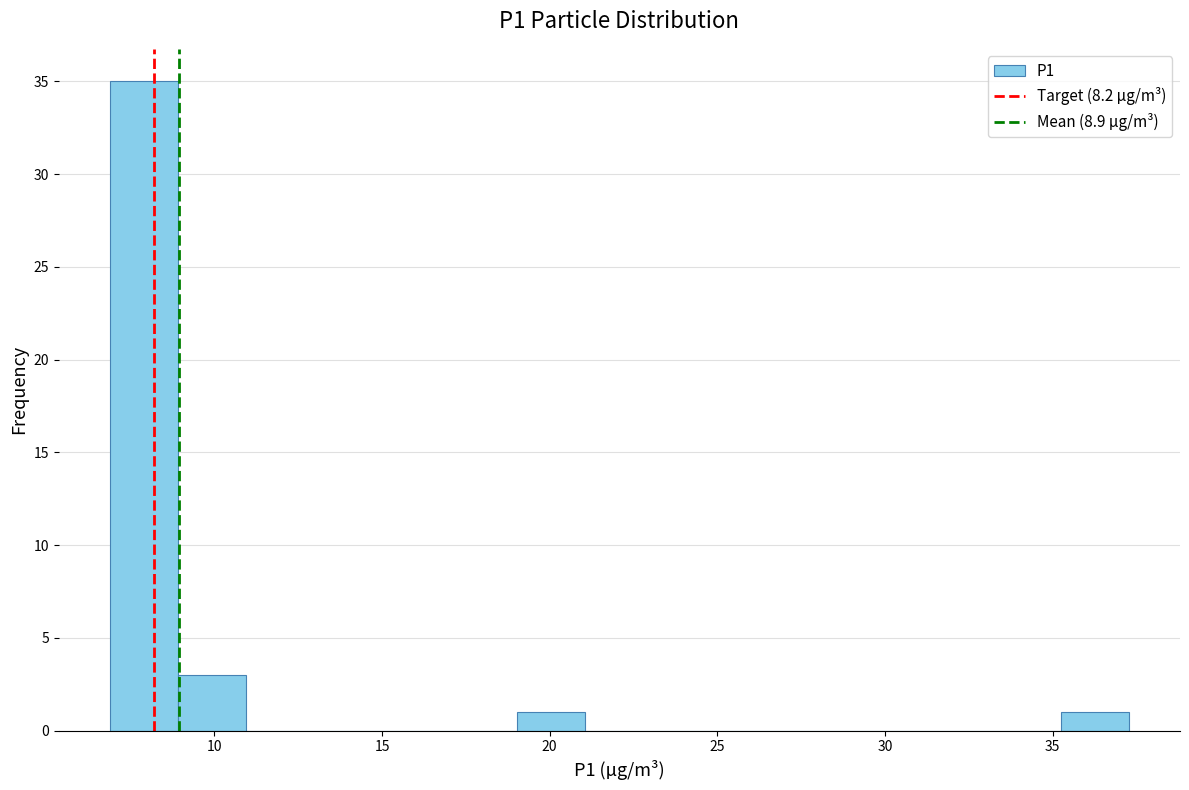

How tall is the bar that spans 7.0 to 9.0 on the x-axis? Neither the bar edges nor the heights are printed on the chart, so give them approximately, as read against the axes.

35